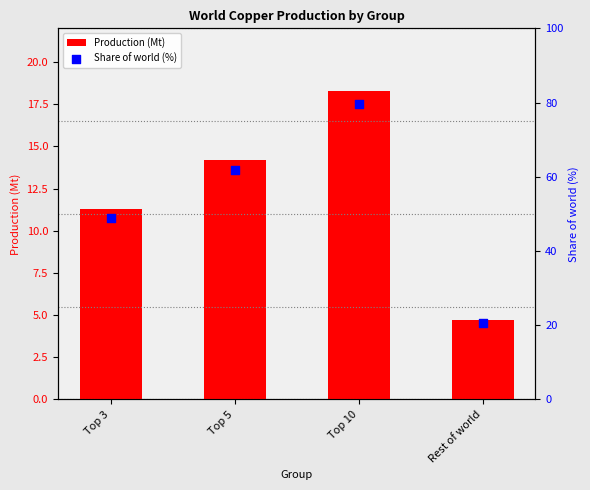

What are all the series names shown in the legend?

Production (Mt), Share of world (%)